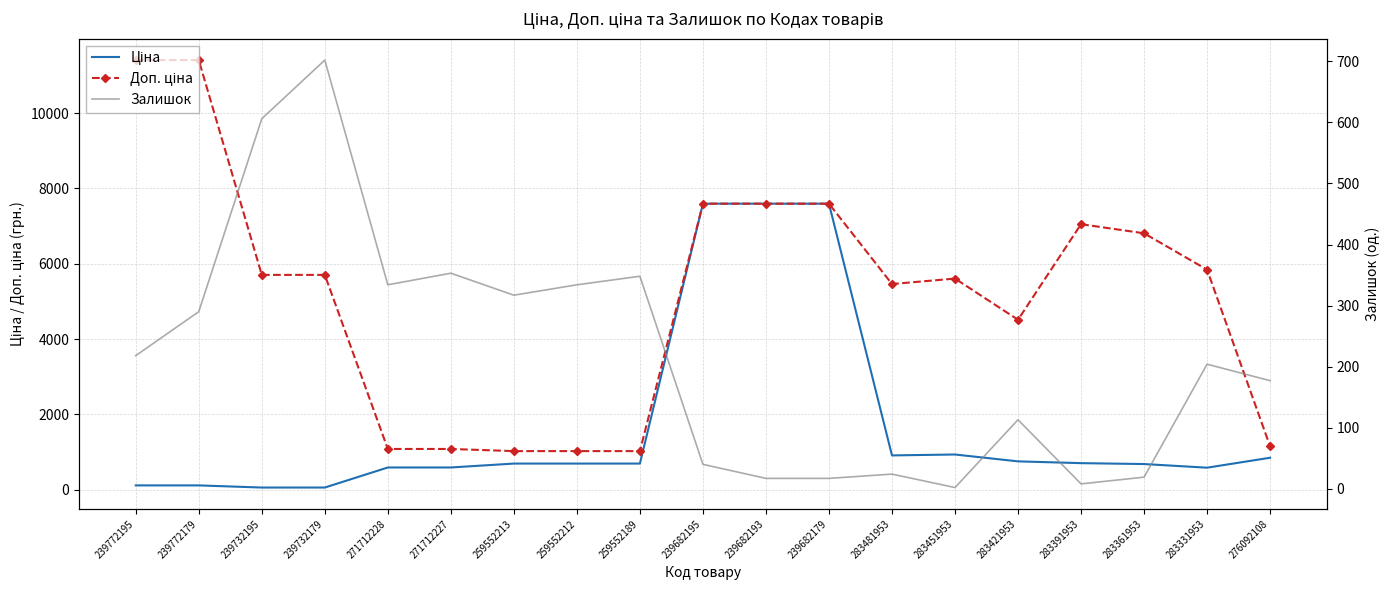

What is the lowest value of the Ціна series?

57.0